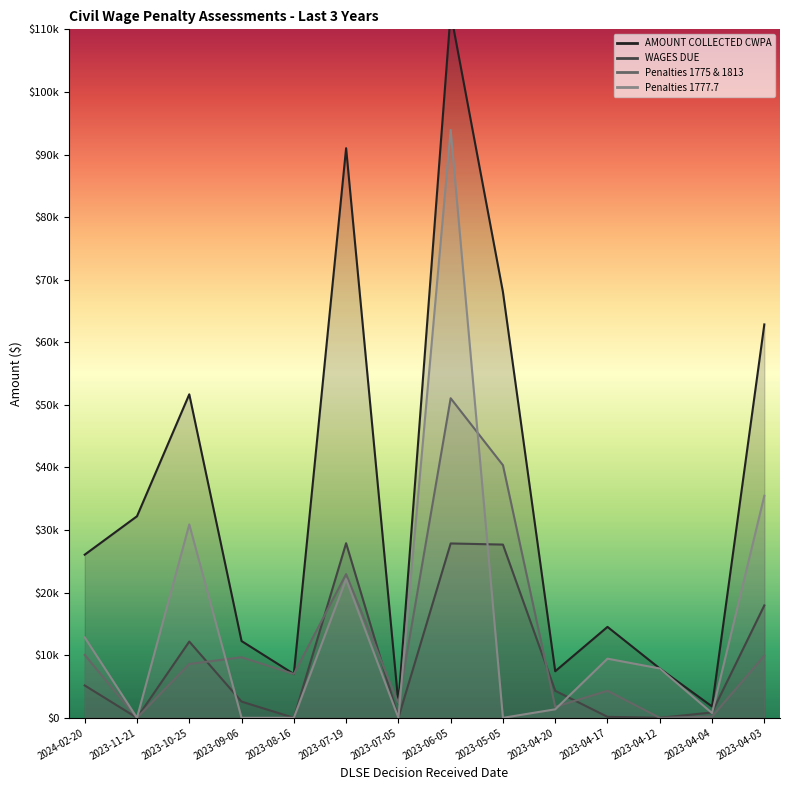

What is the label of the 10th point from the right?

2023-08-16